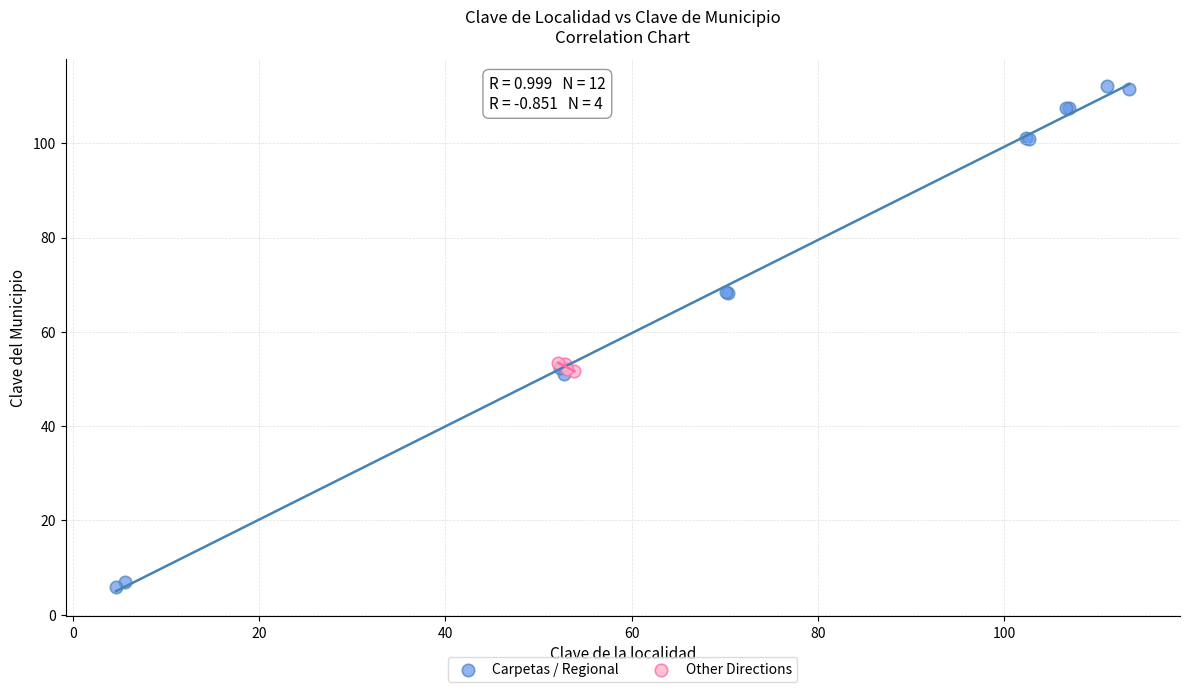

Which series contains the highest Y value?

Carpetas / Regional